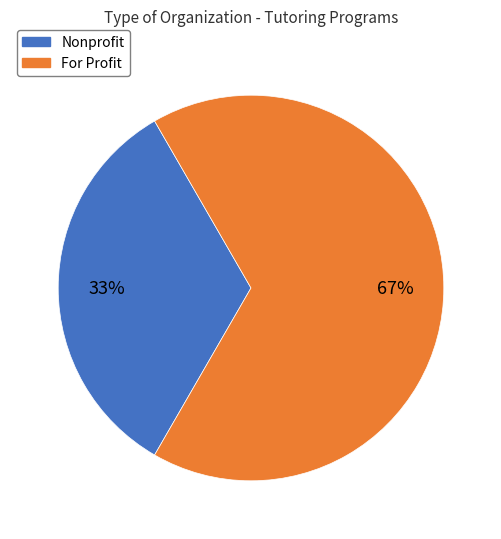

Count the number of slices in the pie.

2